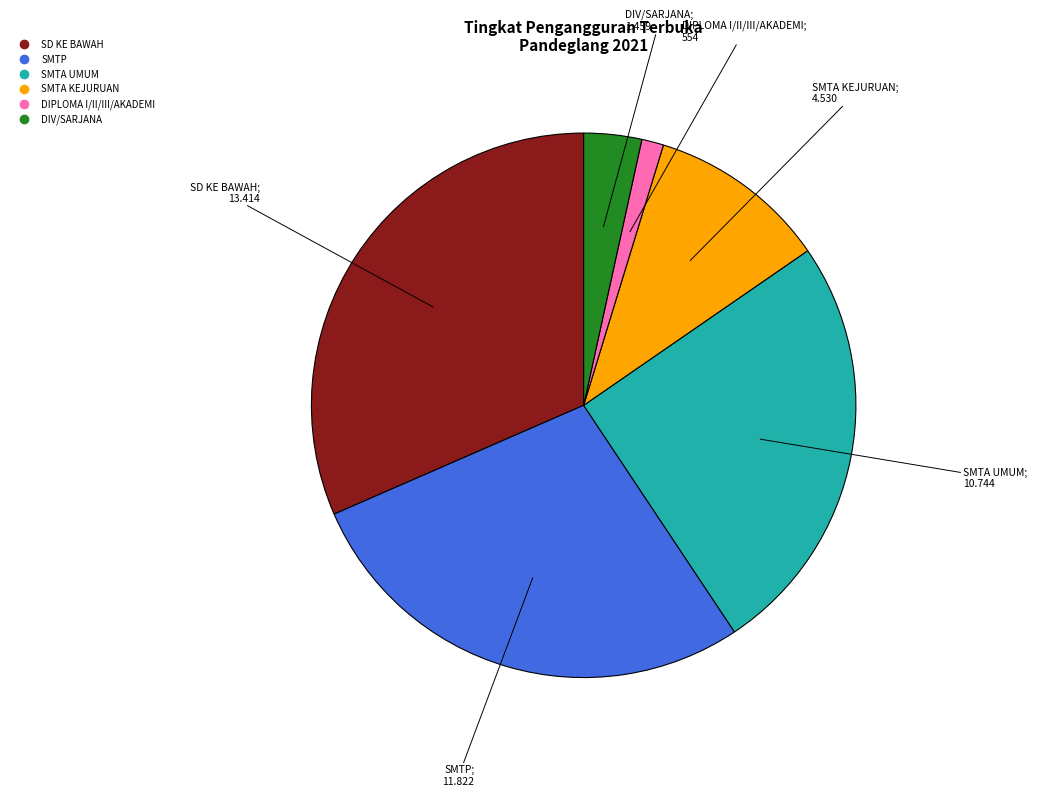

Rank the categories by value from highest to lowest.

SD KE BAWAH, SMTP, SMTA UMUM, SMTA KEJURUAN, DIV/SARJANA, DIPLOMA I/II/III/AKADEMI